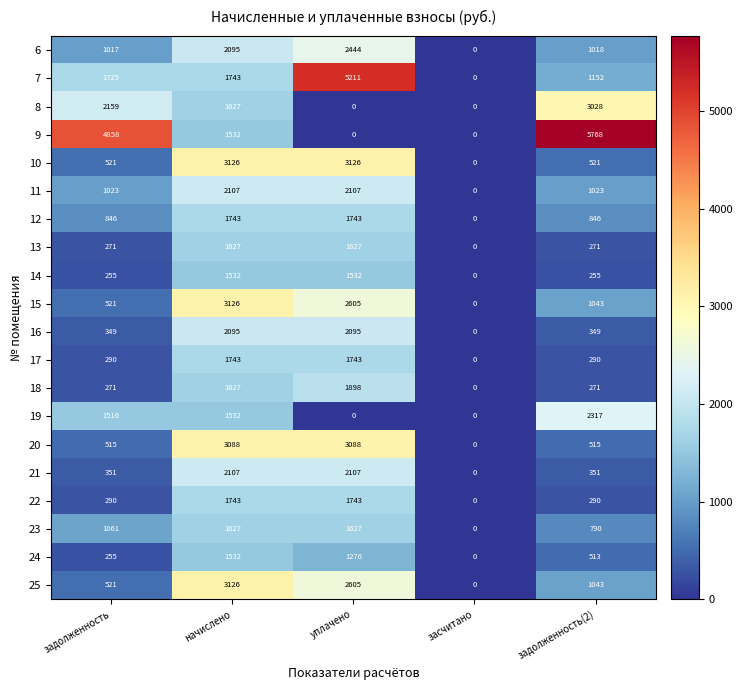

List the labels in order of 7 value, smallest first.

засчитано, задолженность(2), задолженность, начислено, уплачено